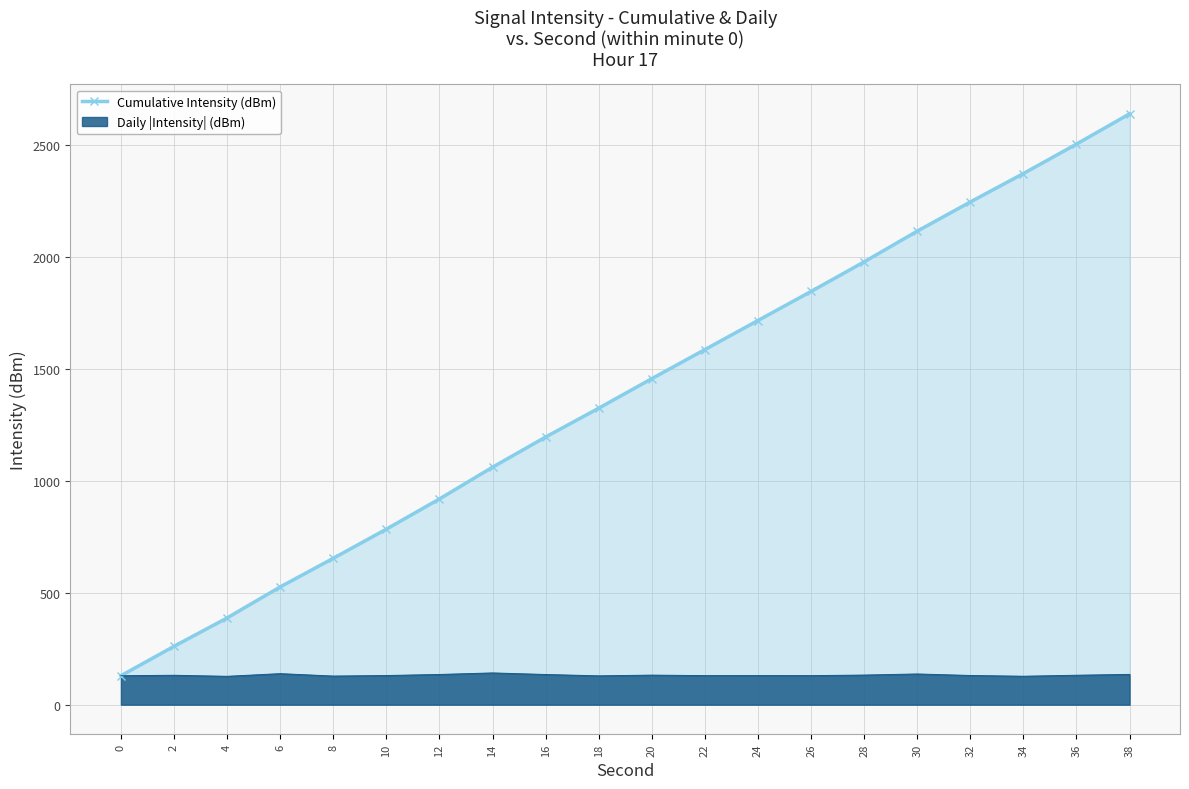

What is the difference between the maximum and minimum values?

2508.9